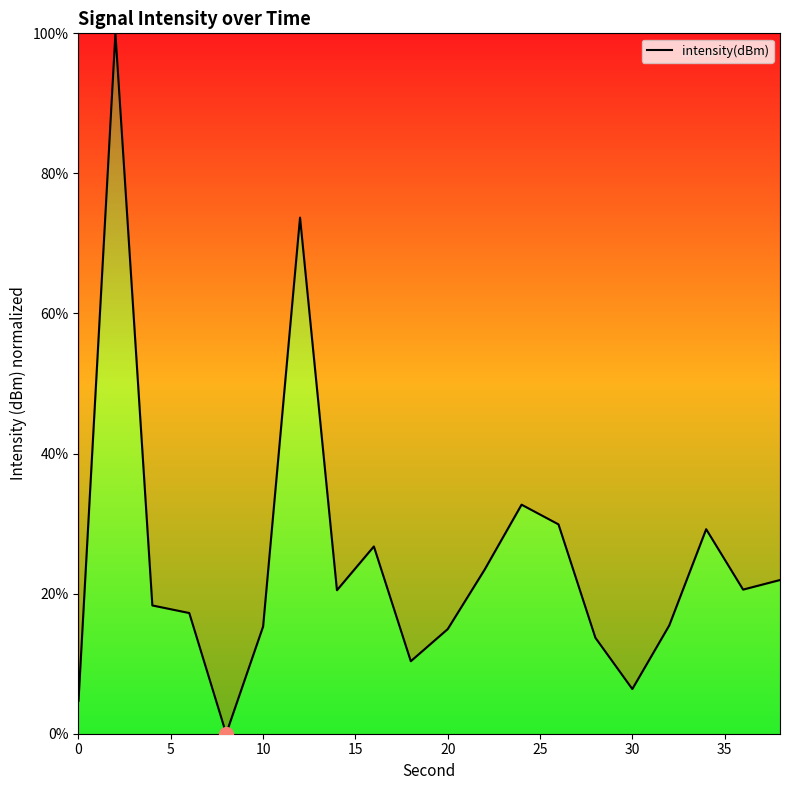

What is the greatest value displayed?

100.0